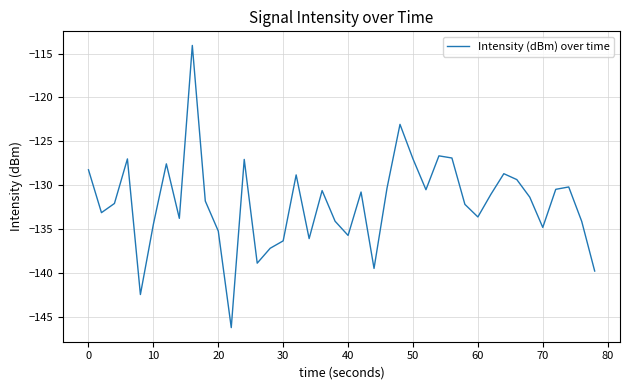

What is the minimum value shown in the chart?

-146.2